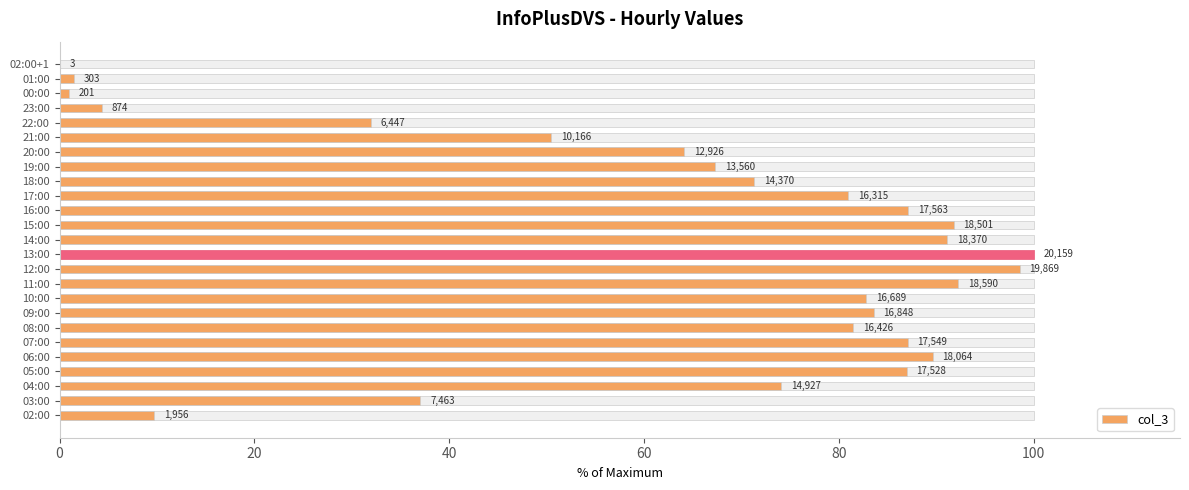

What is the sum of all values?

1565.9